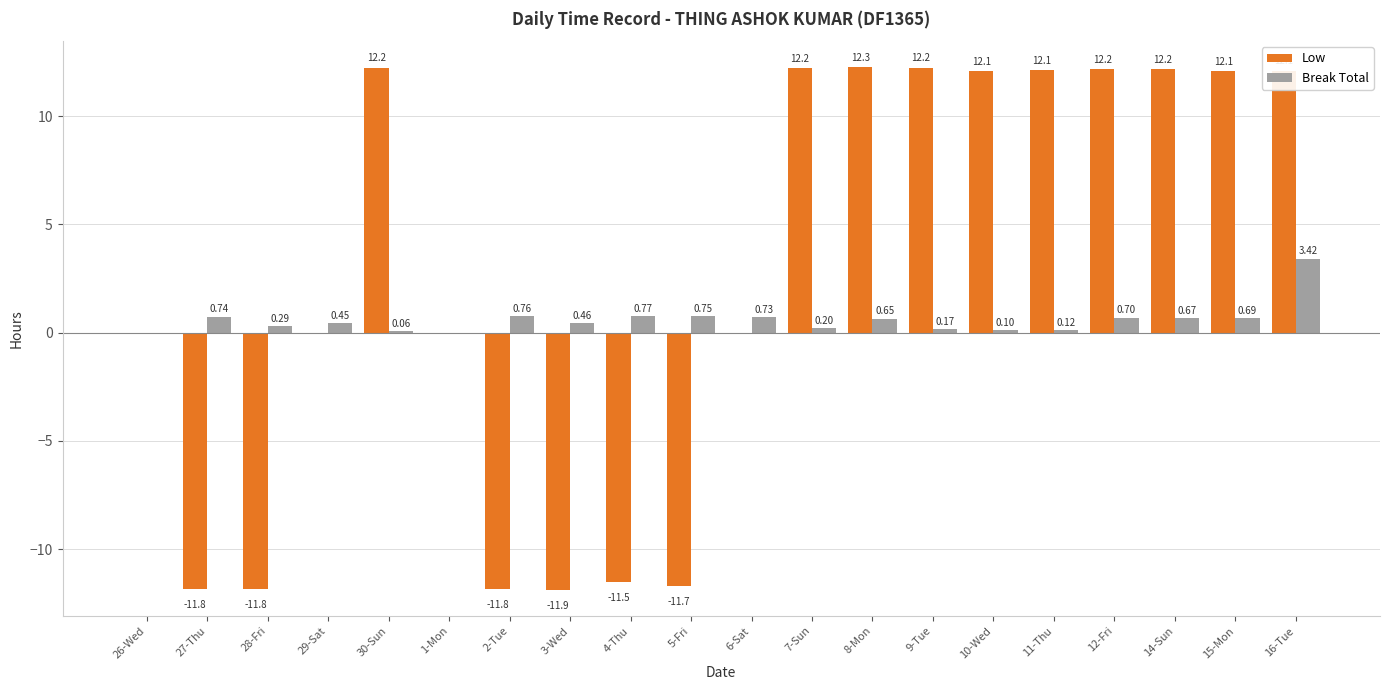

Between 9-Tue and 15-Mon, which series saw the biggest shift?

Break Total